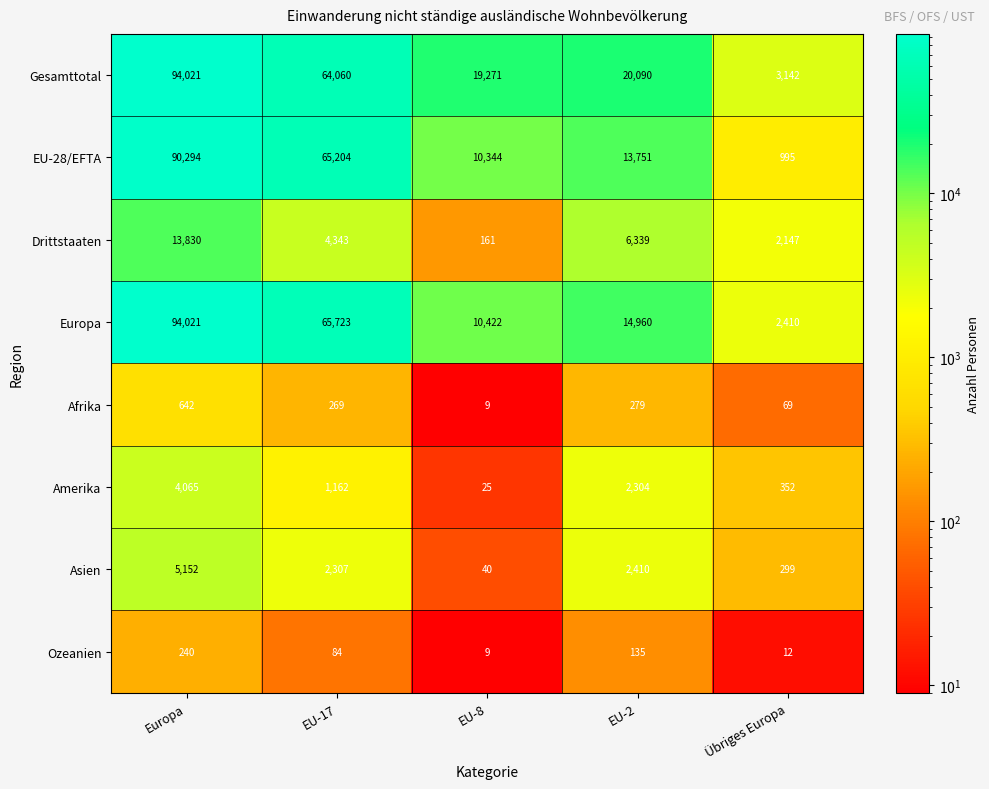

What is the difference between the EU-28/EFTA values at EU-17 and EU-8?

54860